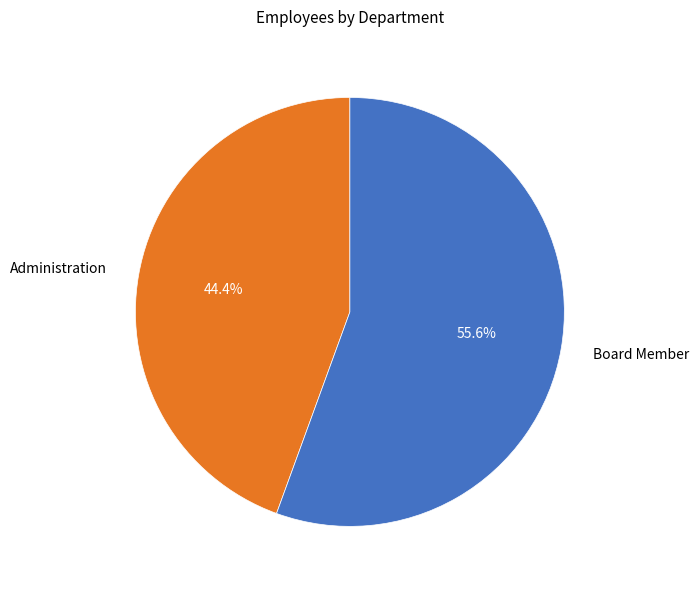

Which category has the smallest portion of the pie?

Administration